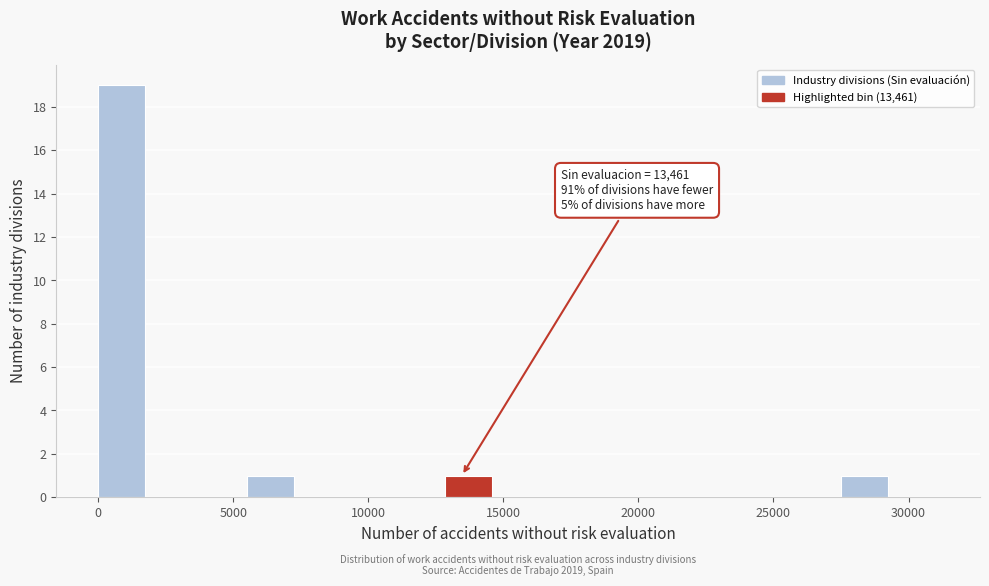

Around what value on the x-axis is the tallest bar? Give the approximate position of its centre, as read against the axis.

1000